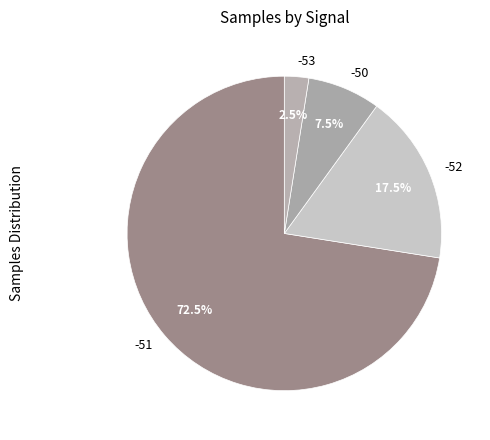

What percentage is NOT represented by -50?

92.5%